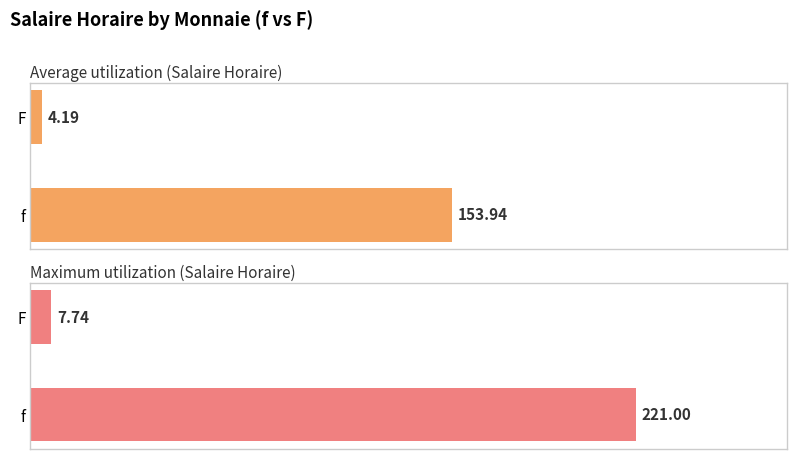

Read the Average utilization (Salaire Horaire) value at f.

153.9